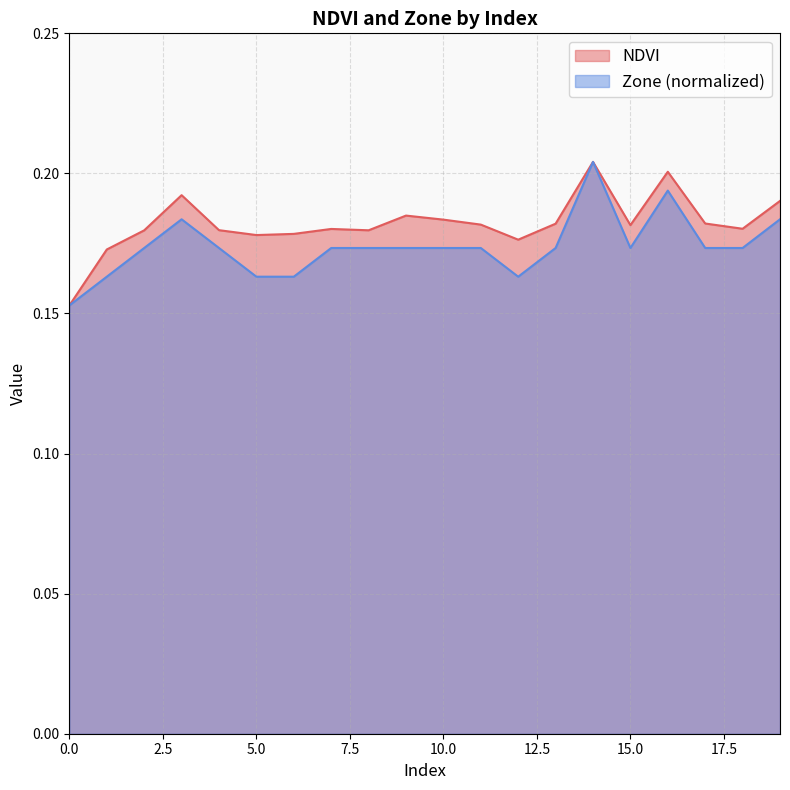

True or false: Zone and NDVI cross at least once.

False